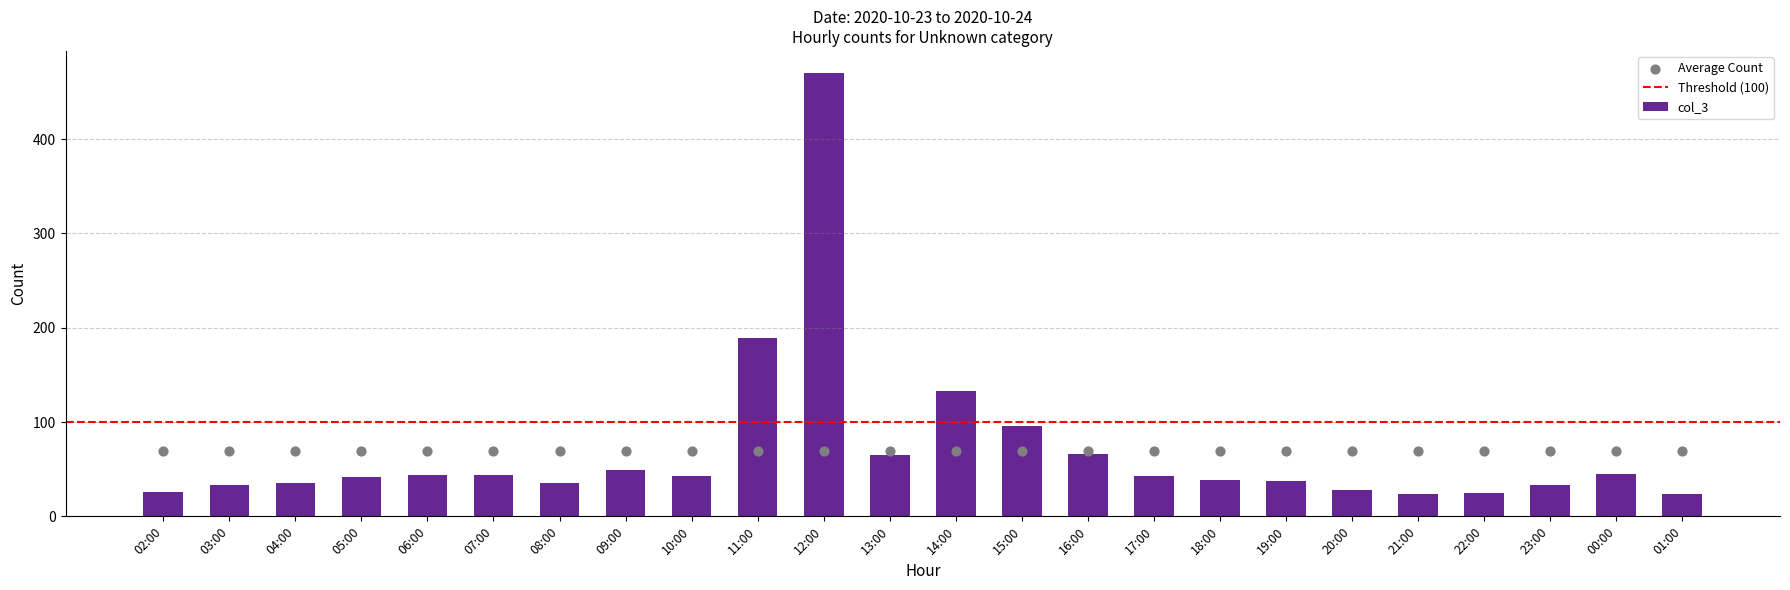

Between 20:00 and 03:00, which is larger?

03:00